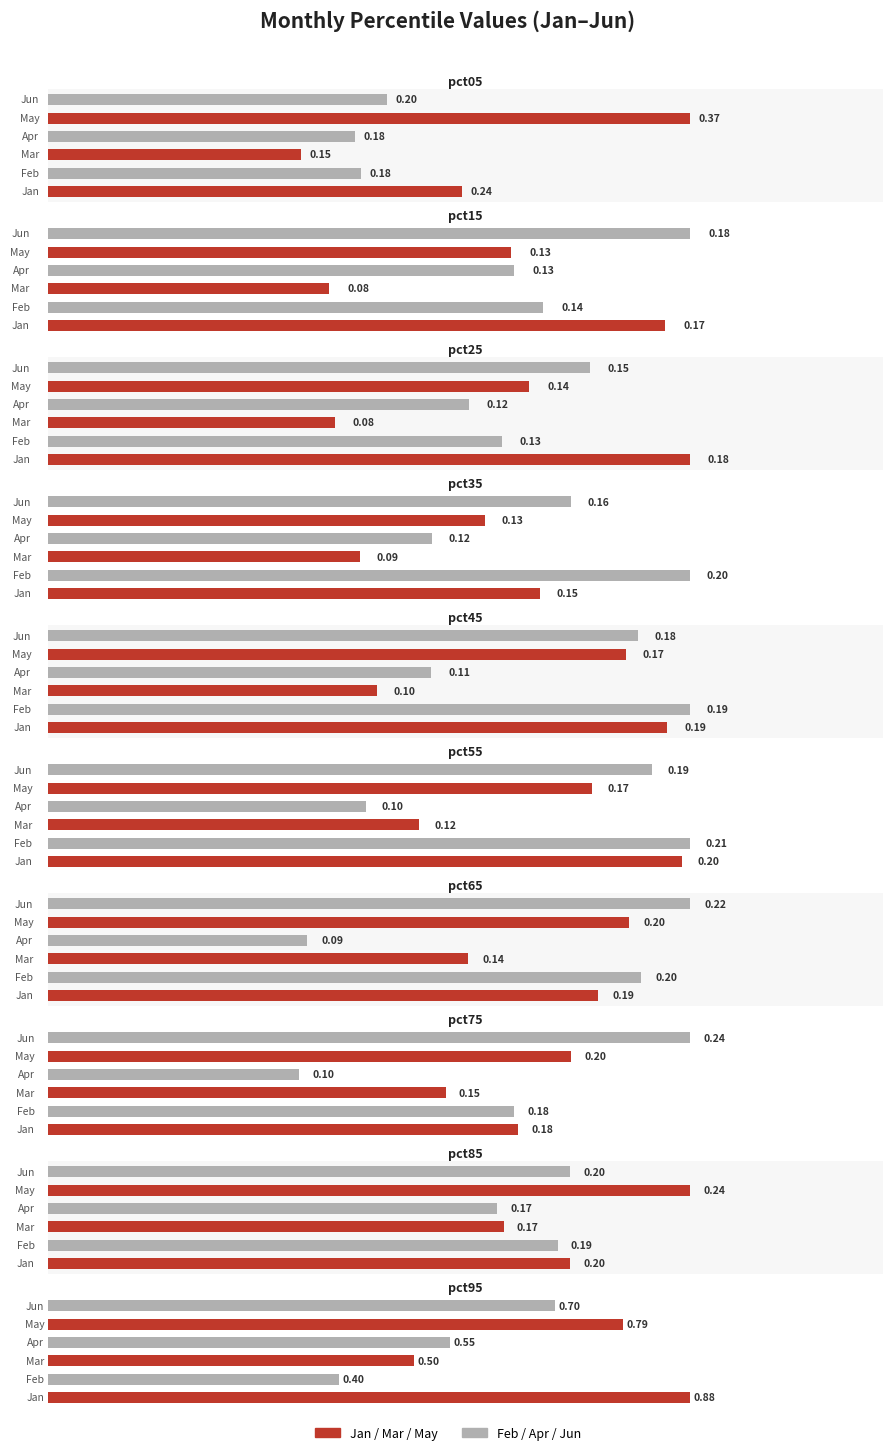

The value of May at pct85 is 0.2. True or false?

True